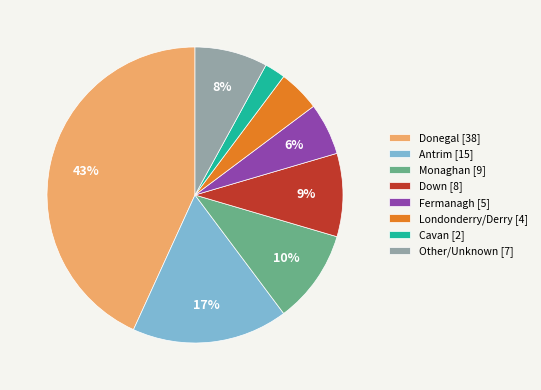

Which has a higher value, Antrim or Donegal?

Donegal